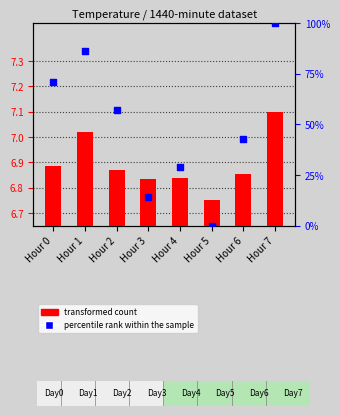

Is the value of transformed count at Hour 5 greater than the value of percentile rank within the sample at Hour 3?

No